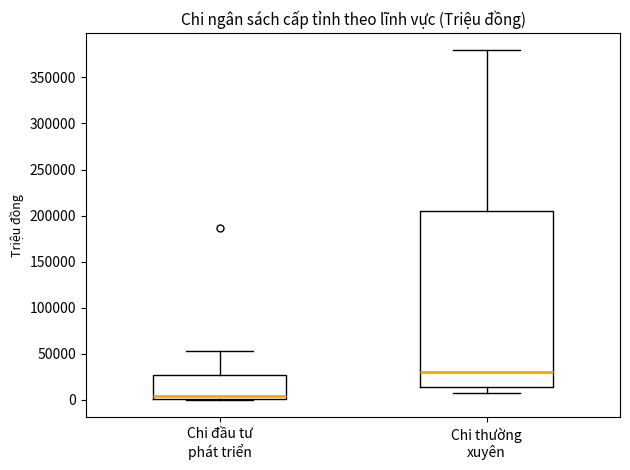

Which box has the highest median line?

Chi thường xuyên